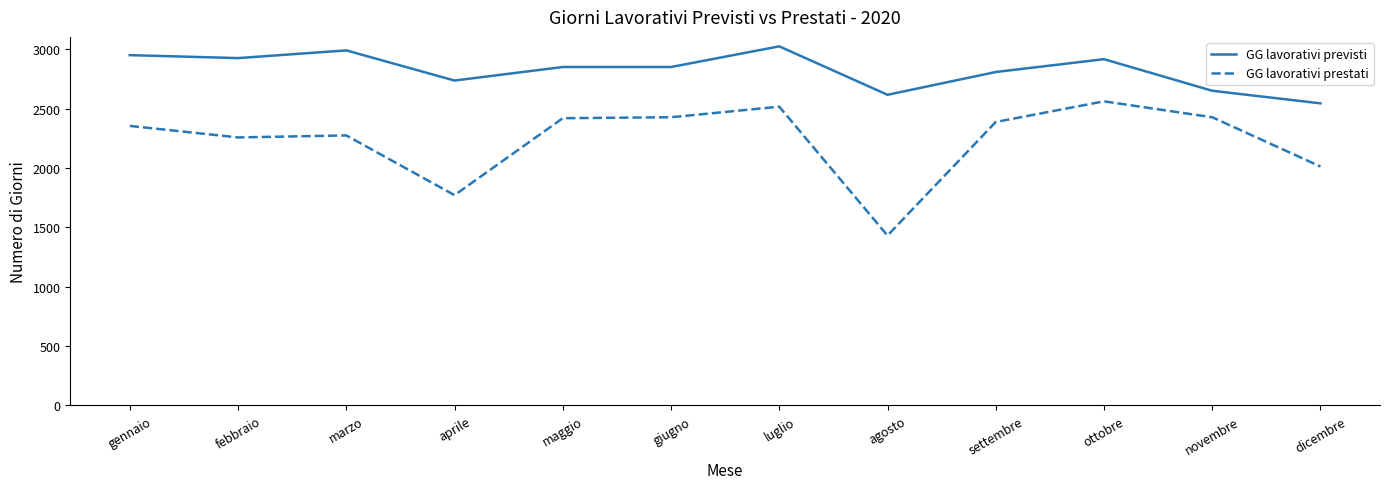

How many lines are shown in the chart?

2